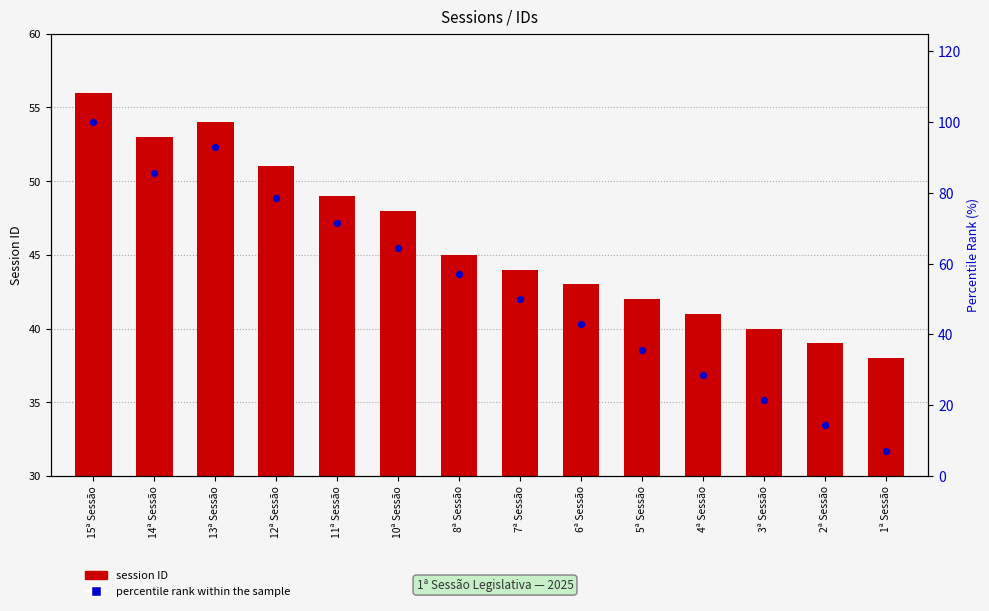

What are all the series names shown in the legend?

session ID, percentile rank within the sample